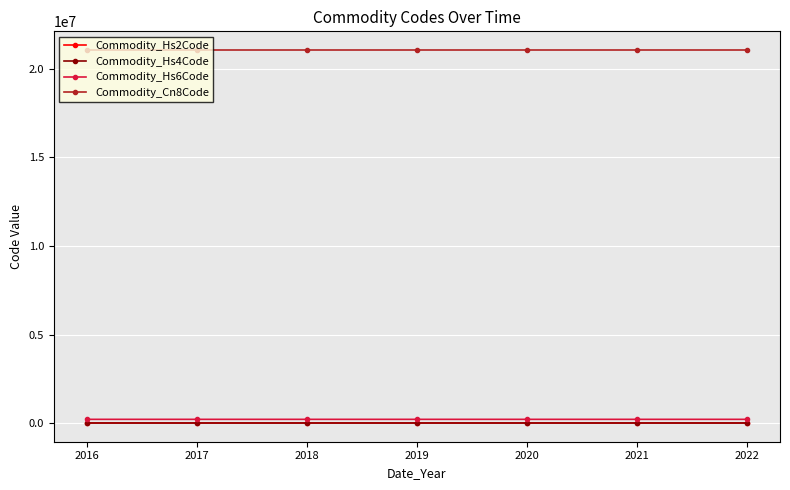

At how many categories does at least one series exceed 17860684?

7